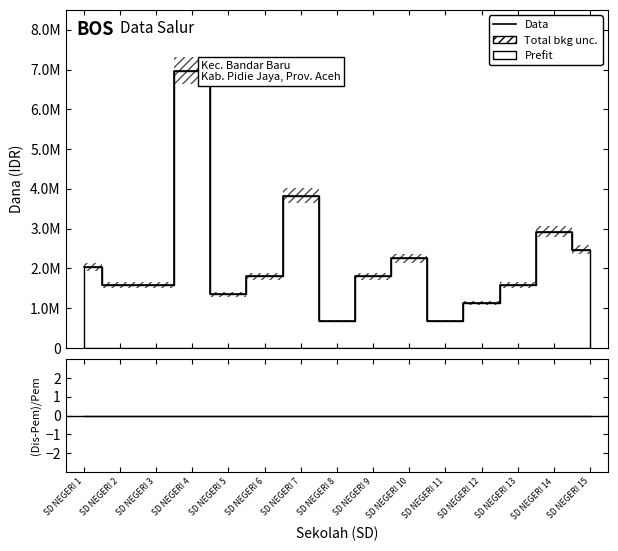

The chart shows a value of 2274705 at SD NEGERI 3. True or false?

False